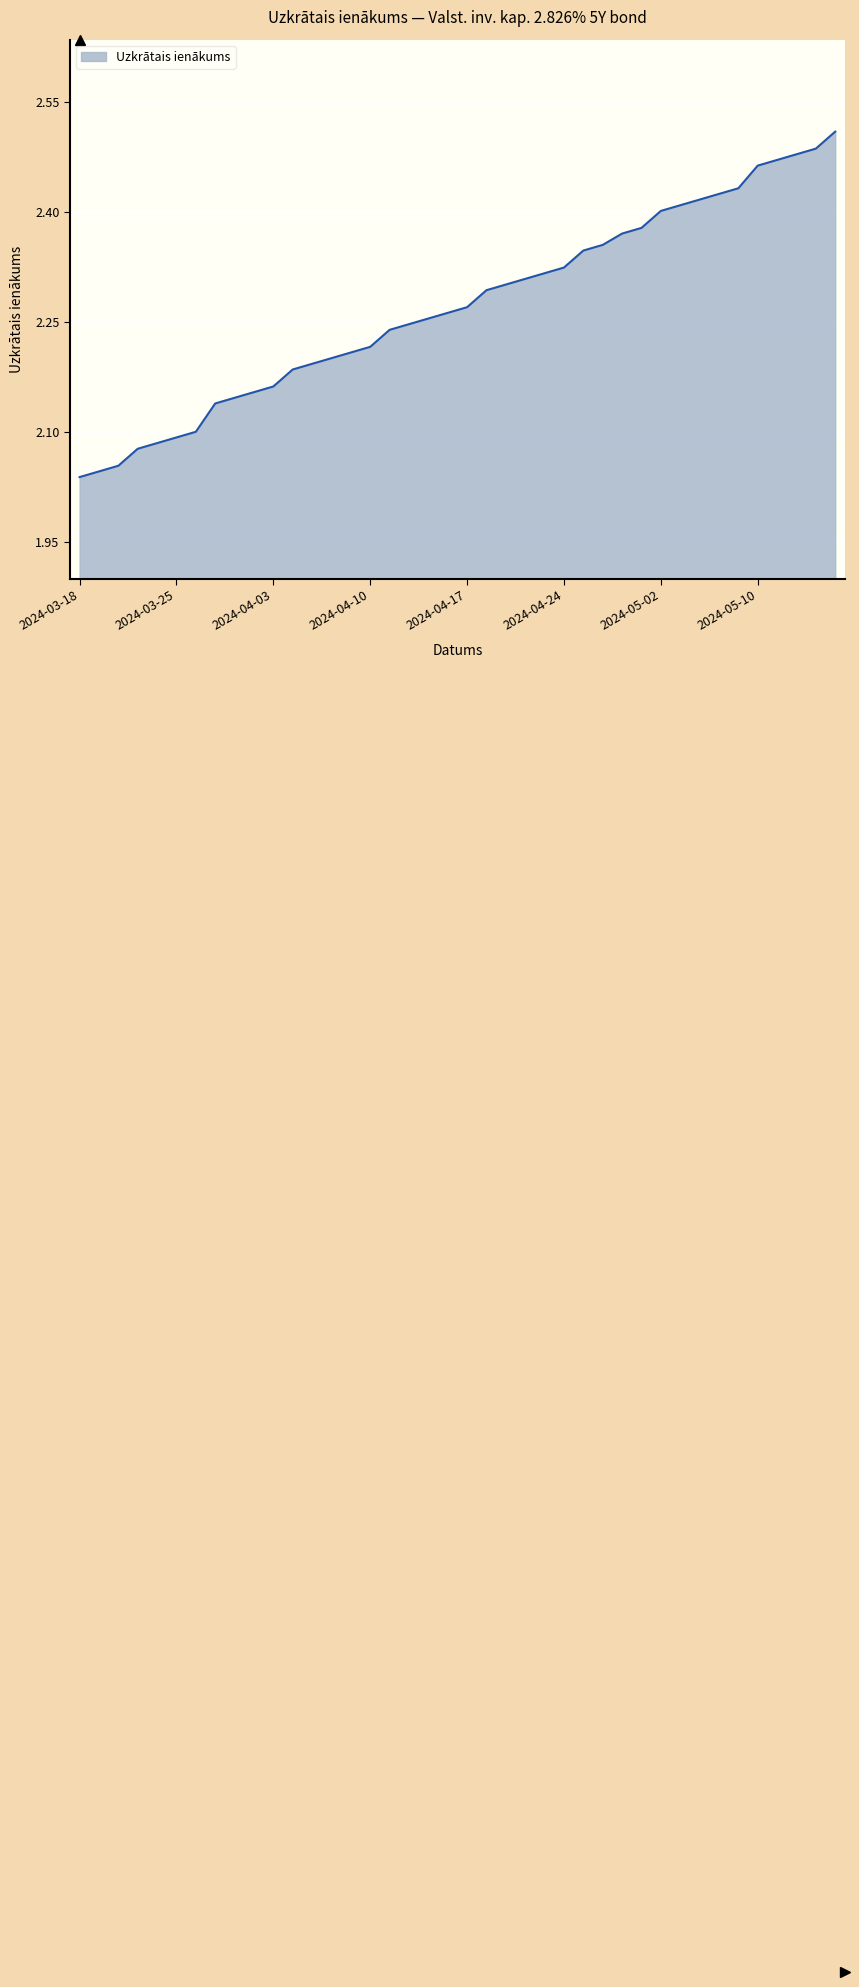

What is the difference between the maximum and minimum values?

0.5